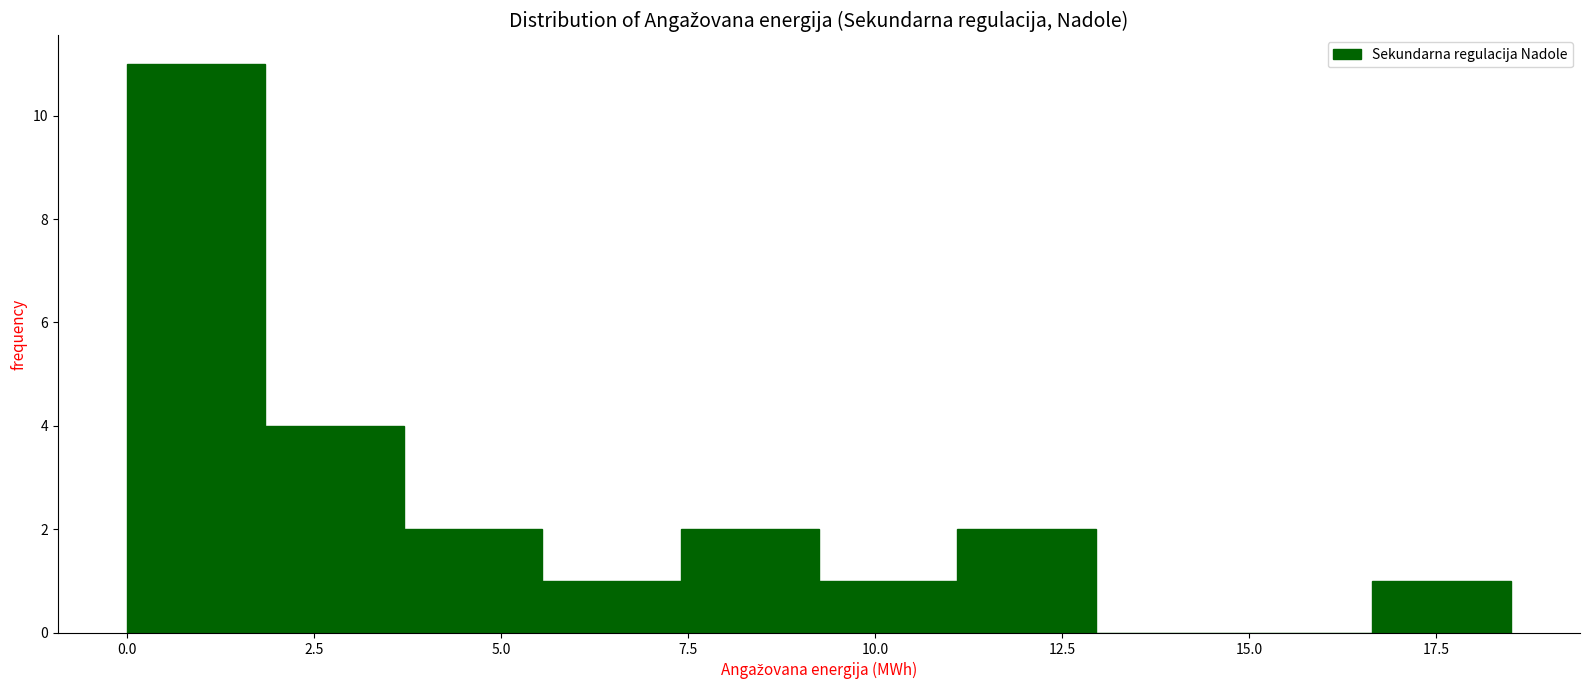

Read against the x-axis, roughly where is the centre of the tallest bar?

1.0